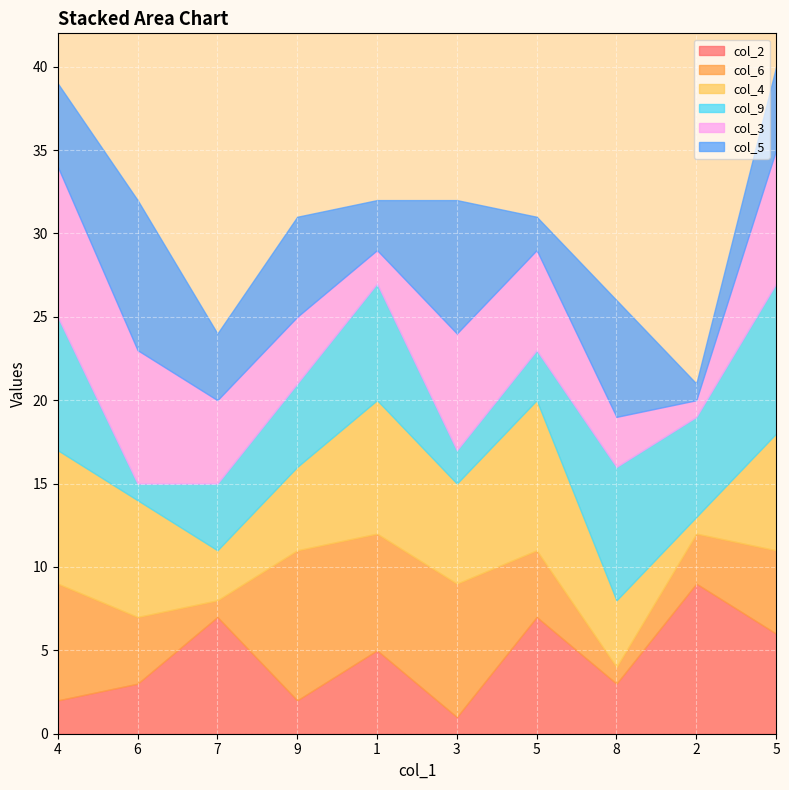

What is the label of the 9th point from the left?

2